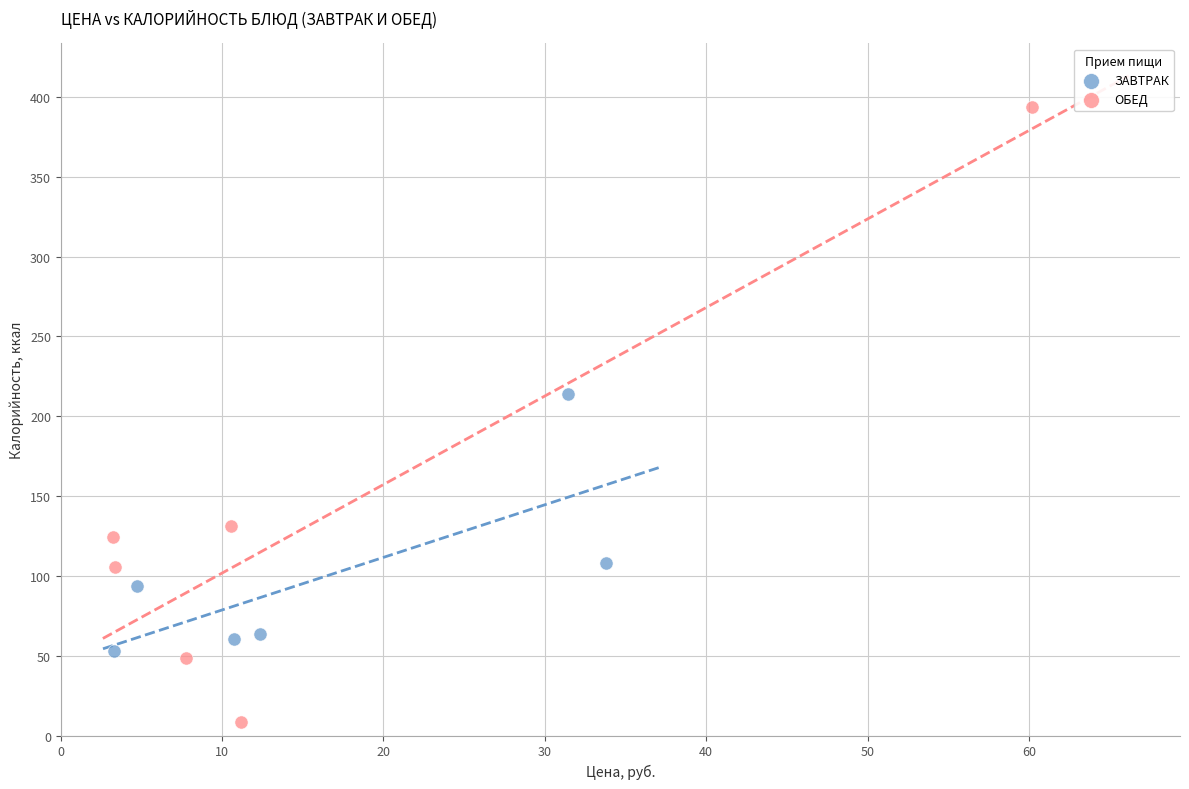

Which series contains the highest Y value?

ОБЕД